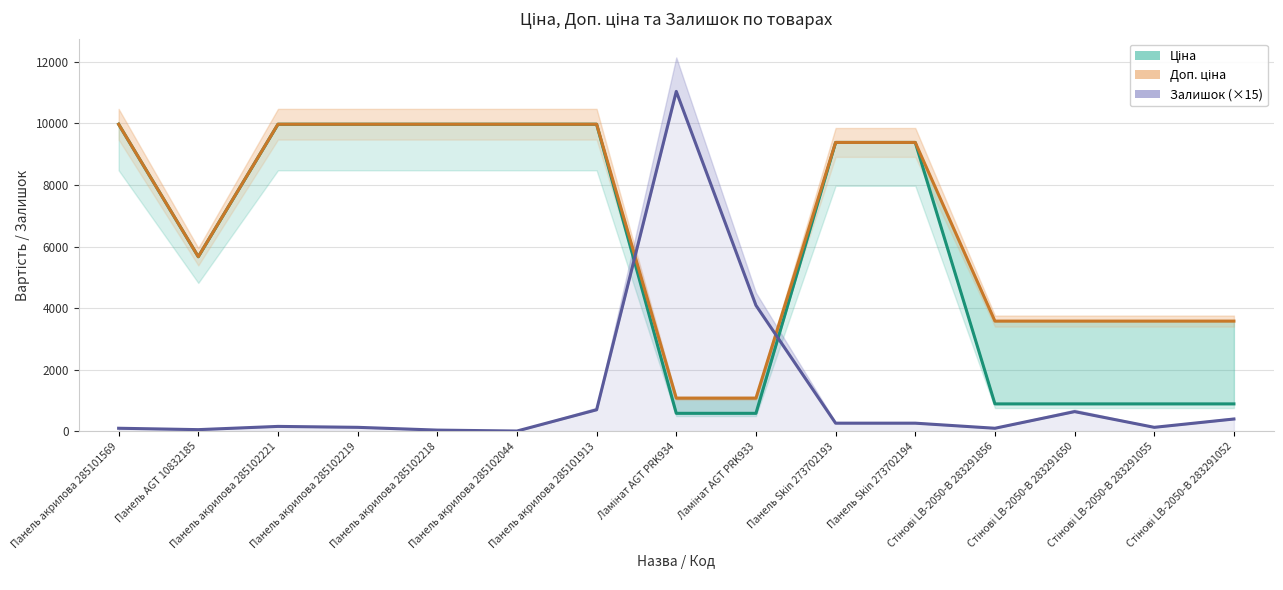

True or false: Доп. ціна has a value of 9384.0 at Панель Skin 273702194.

True